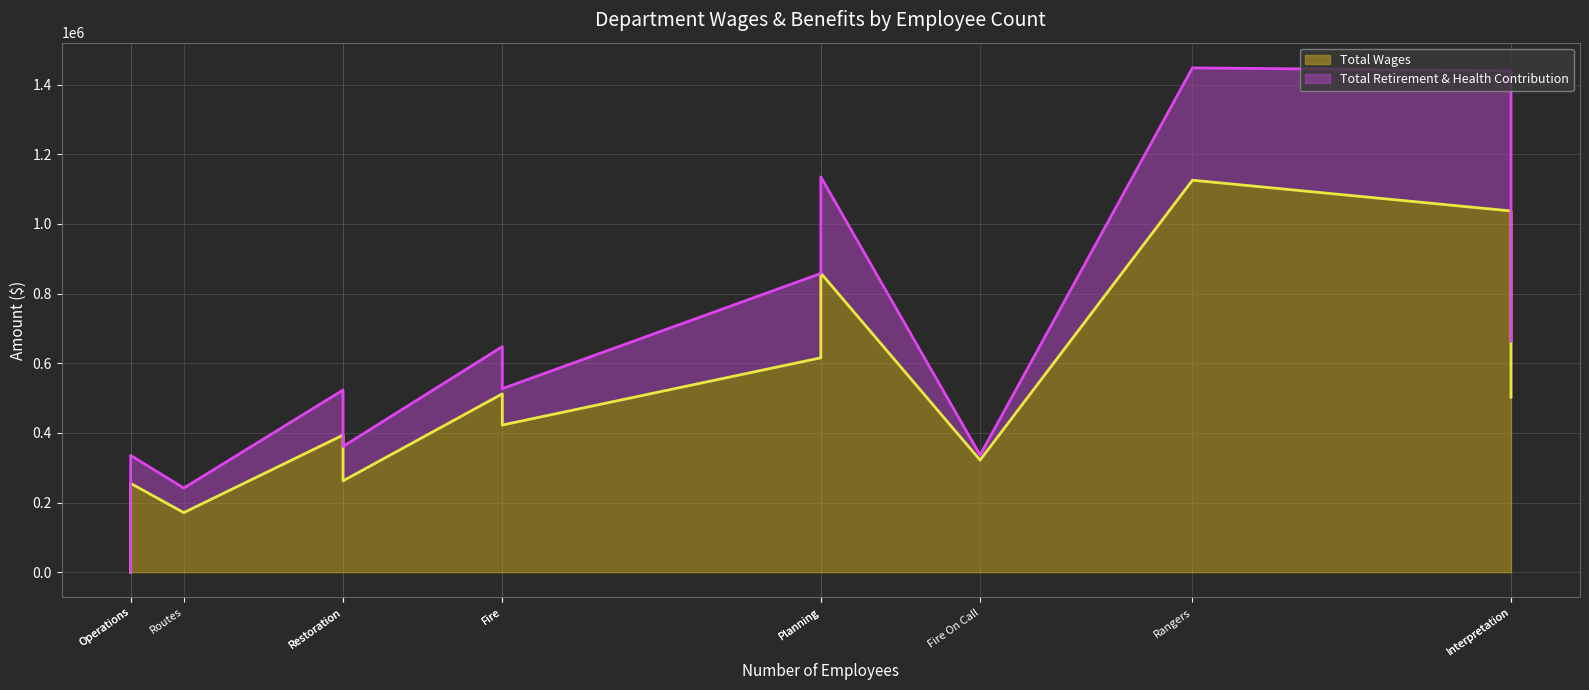

Count the number of categories in the chart.

13